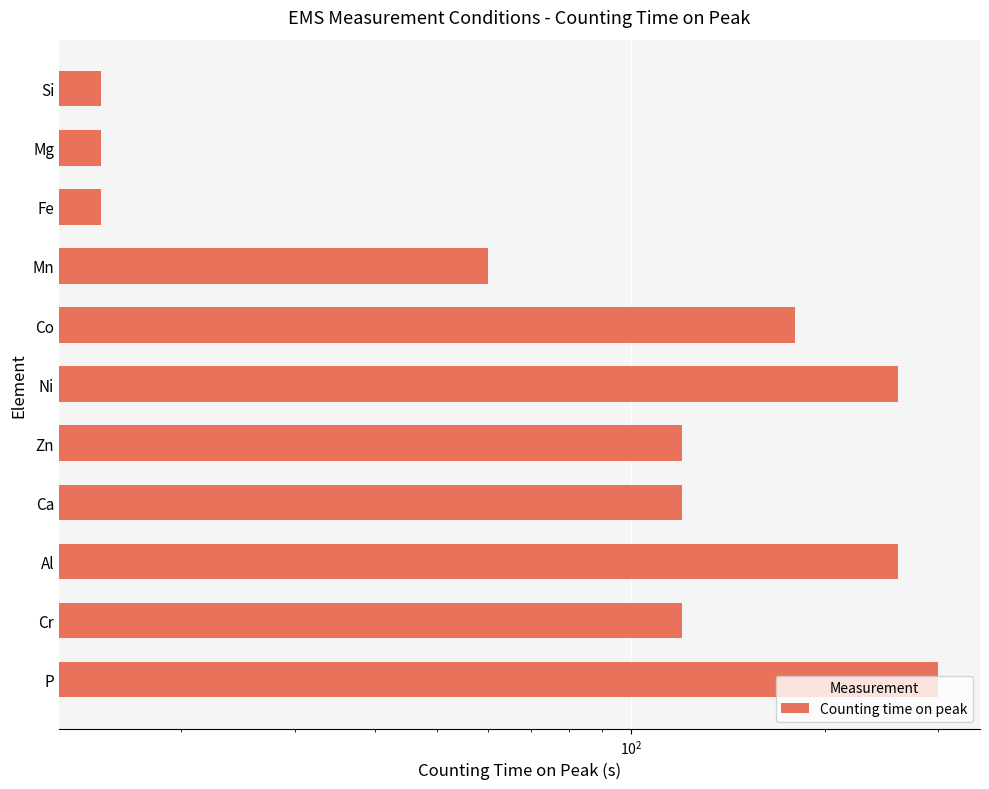

What is the value of the 10th bar from the left?

15